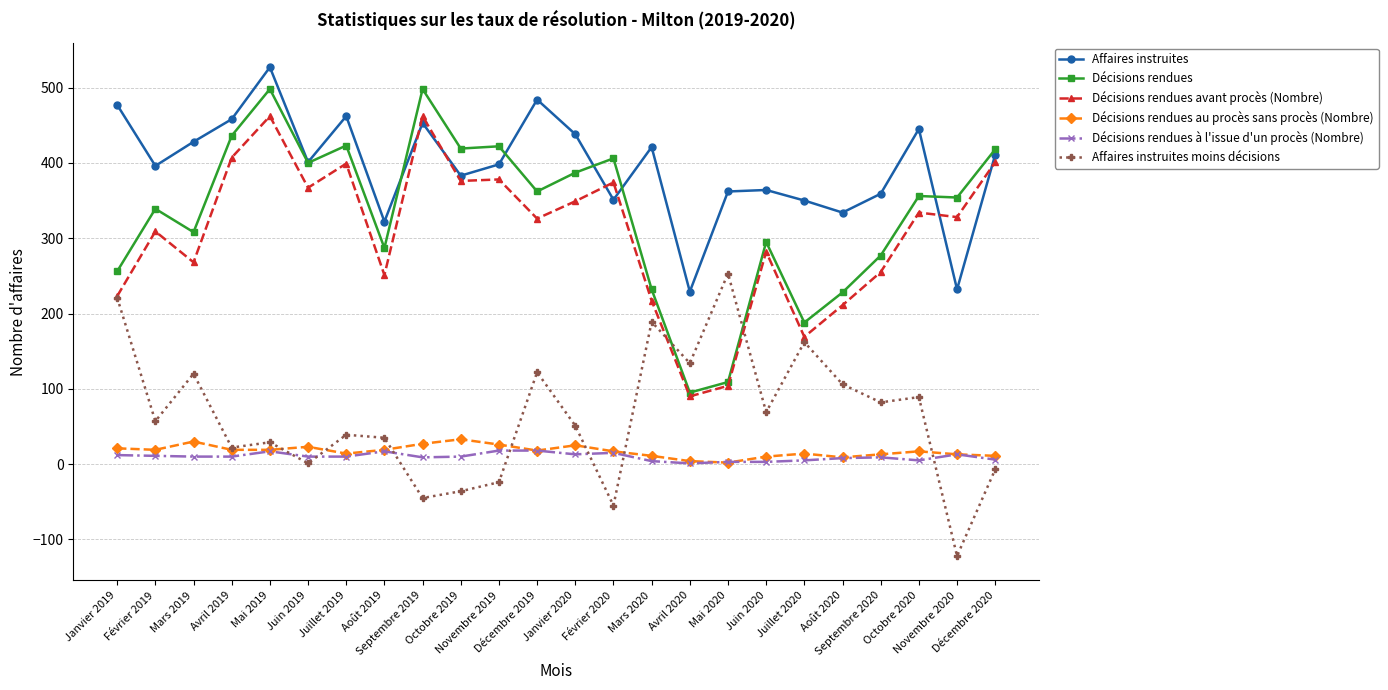

True or false: Décisions rendues au procès sans procès (Nombre) has more than 0 interior local peaks.

True